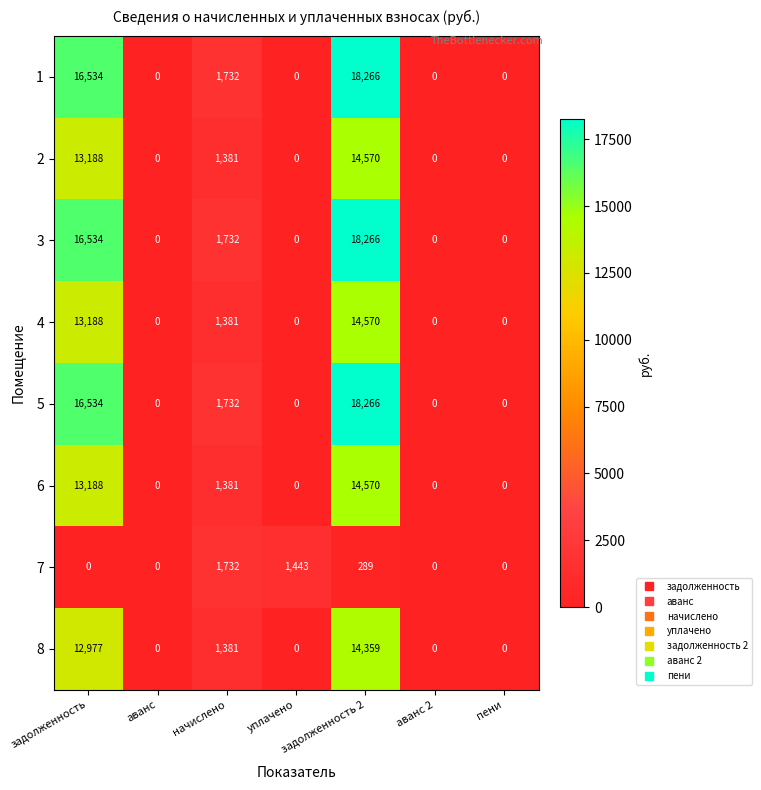

The value of 8 at задолженность is 12977. True or false?

True